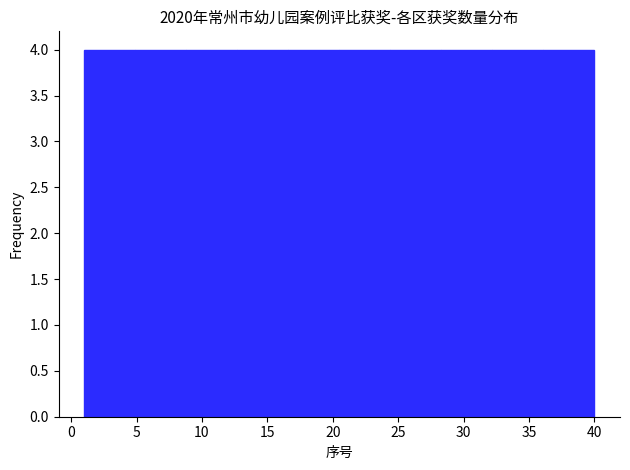

How tall is the bar that spans 16.6 to 20.5 on the x-axis? Neither the bar edges nor the heights are printed on the chart, so give them approximately, as read against the axes.

4